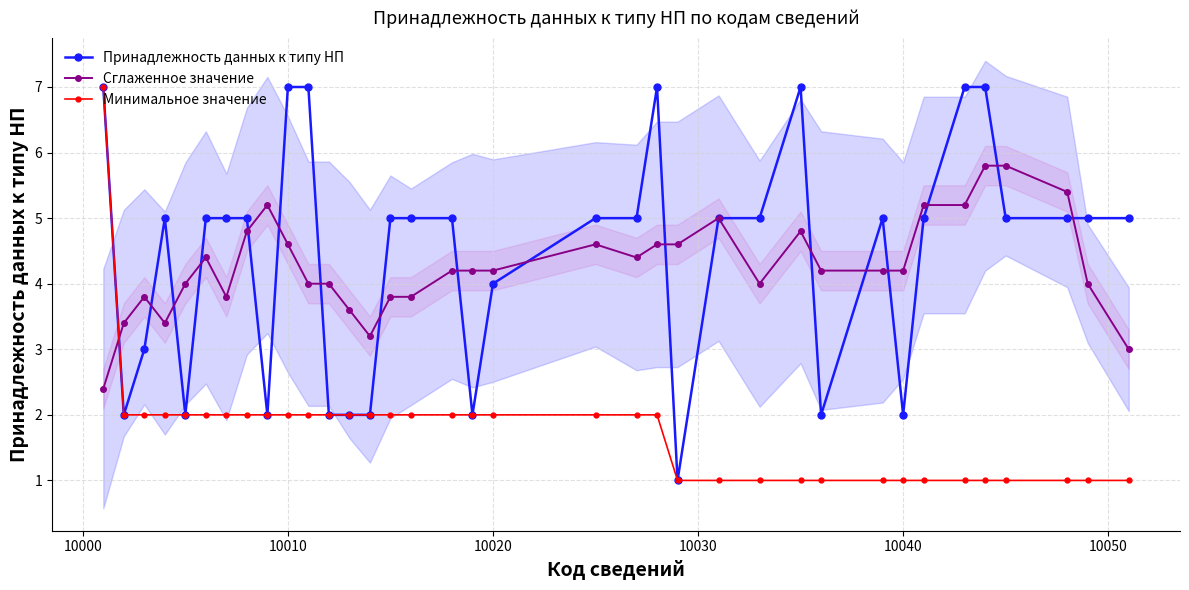

How many data points does each series have?

36